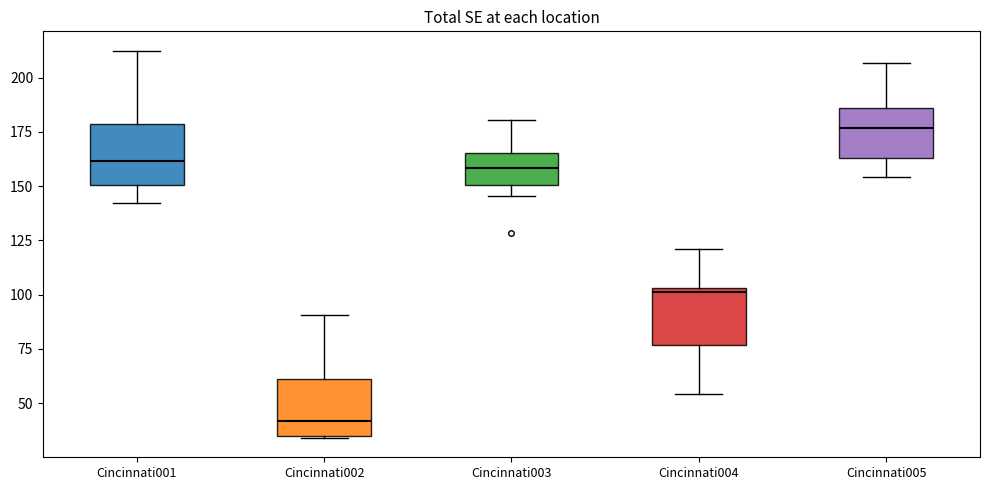

Reading left to right, transcribe this box plot: for each box, give where its median line is, the range the box spans, and where its two whiskers end, as read against the y-axis. The values are not printed on the chart, so give them approximately, as read against the axis.

Cincinnati001: median 160, box 150 to 180, whiskers 140 to 210
Cincinnati002: median 40, box 35 to 60, whiskers 35 to 90
Cincinnati003: median 160, box 150 to 165, whiskers 145 to 180
Cincinnati004: median 100, box 75 to 105, whiskers 55 to 120
Cincinnati005: median 175, box 165 to 185, whiskers 155 to 205